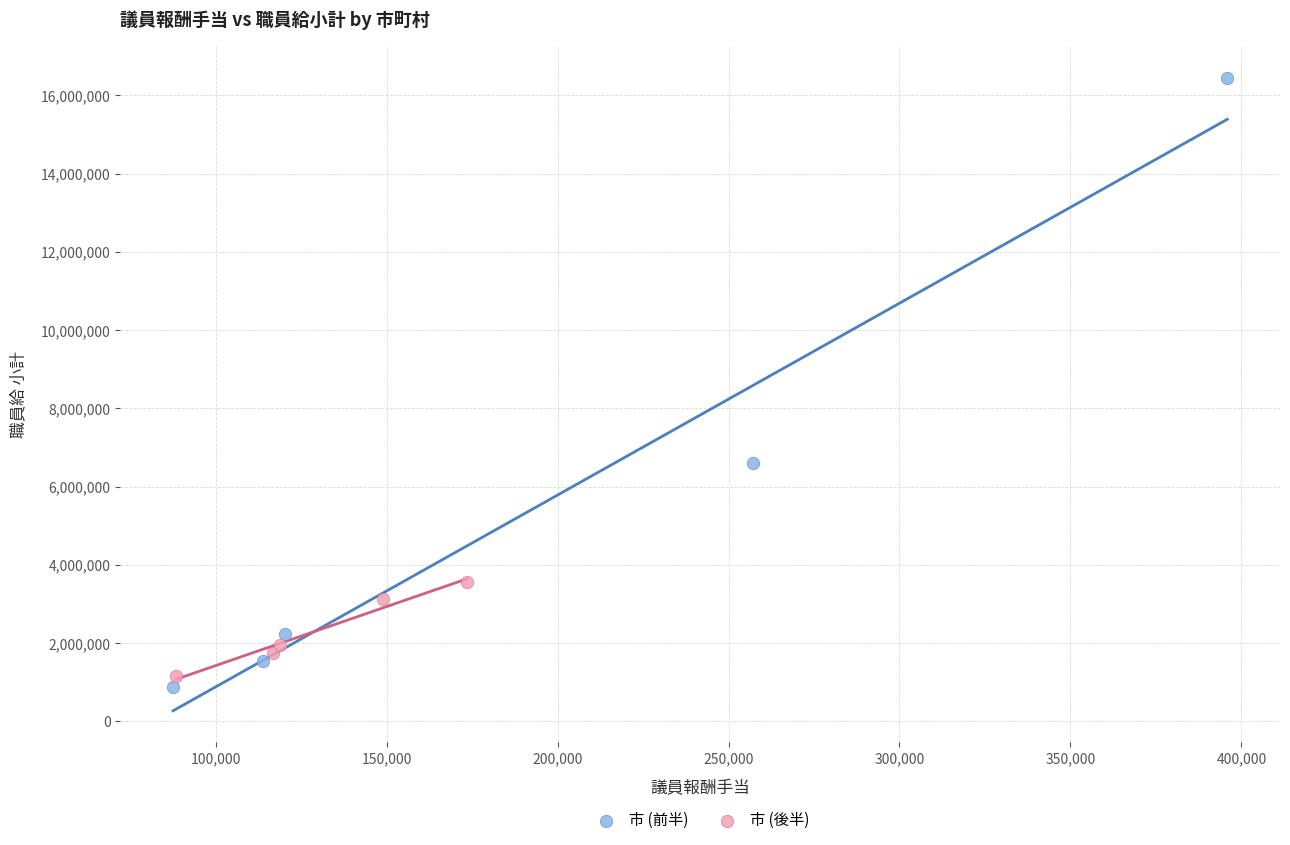

Which series has the largest Y range (max minus min)?

市 (前半)